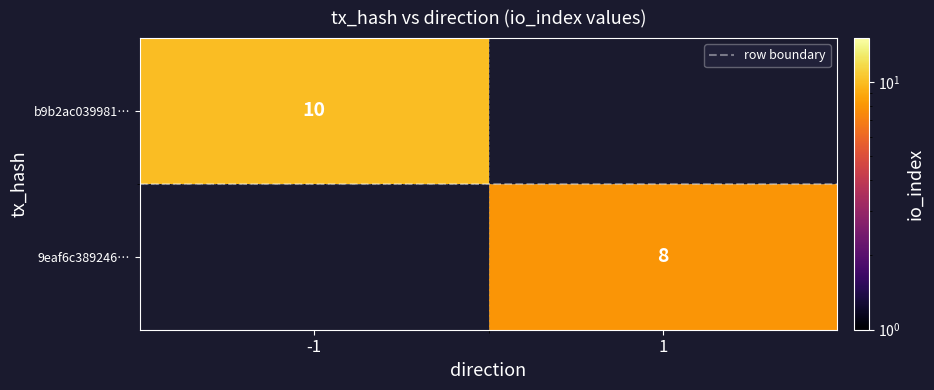

Which label corresponds to the smallest value in the chart?

-1